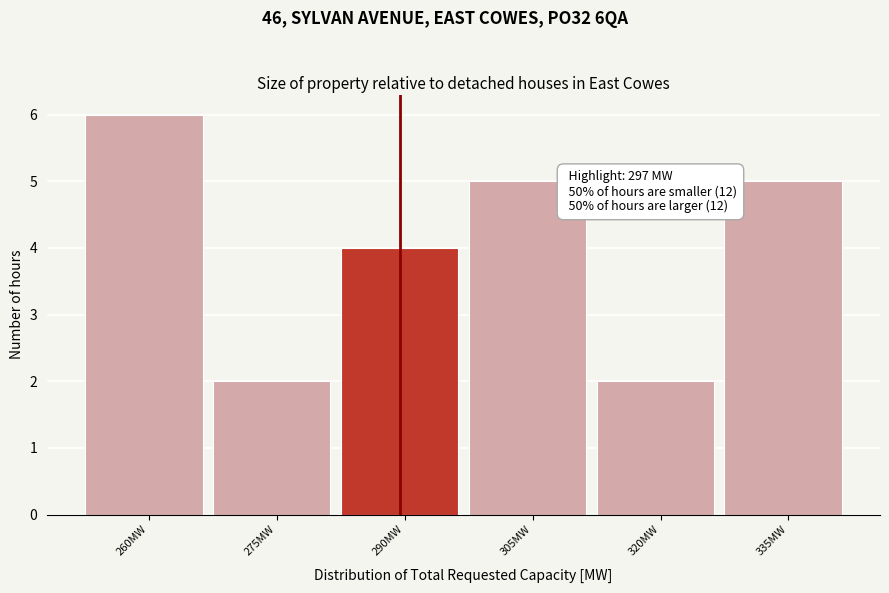

Reading left to right, list all the values displayed in this chart.

6	2	4	5	2	5